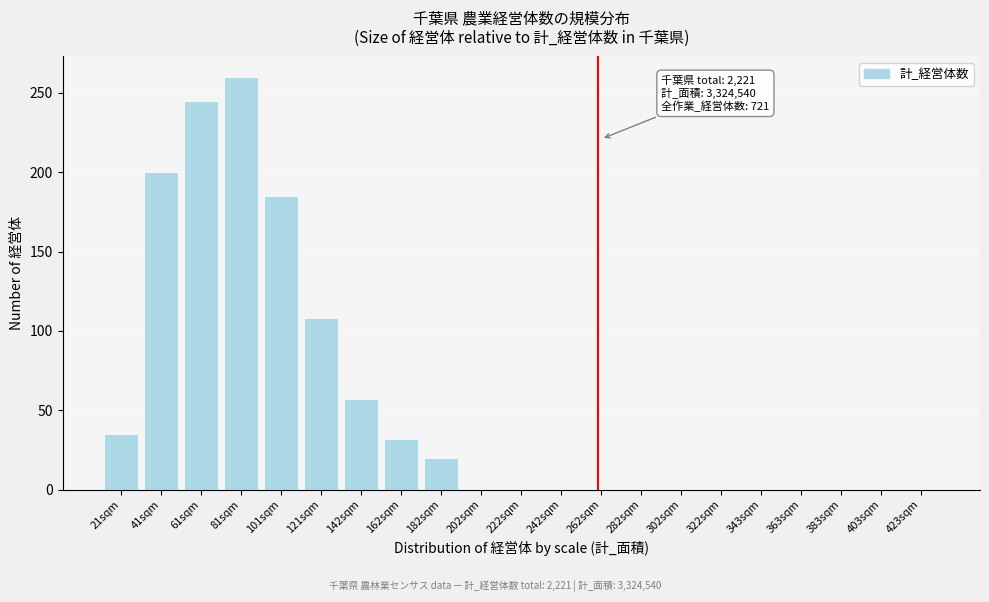

Reading right to left, what are all the values shown in this chart?

423sqm=0	403sqm=0	383sqm=0	363sqm=0	343sqm=0	322sqm=0	302sqm=0	282sqm=0	262sqm=0	242sqm=0	222sqm=0	202sqm=0	182sqm=20	162sqm=32	142sqm=57	121sqm=108	101sqm=185	81sqm=260	61sqm=245	41sqm=200	21sqm=35